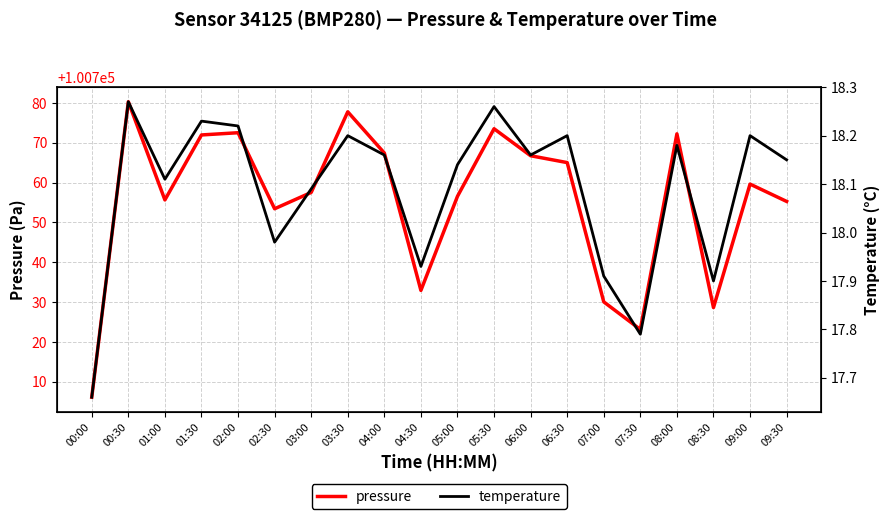

Rank the series at 03:30 from lowest to highest value.

temperature, pressure